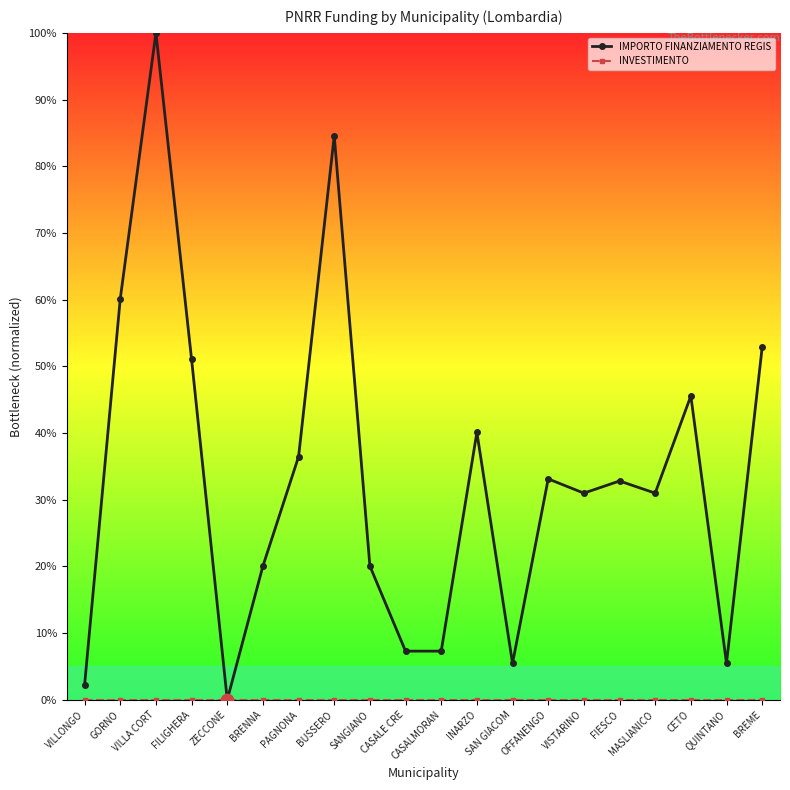

At how many categories does at least one series exceed 88?

1